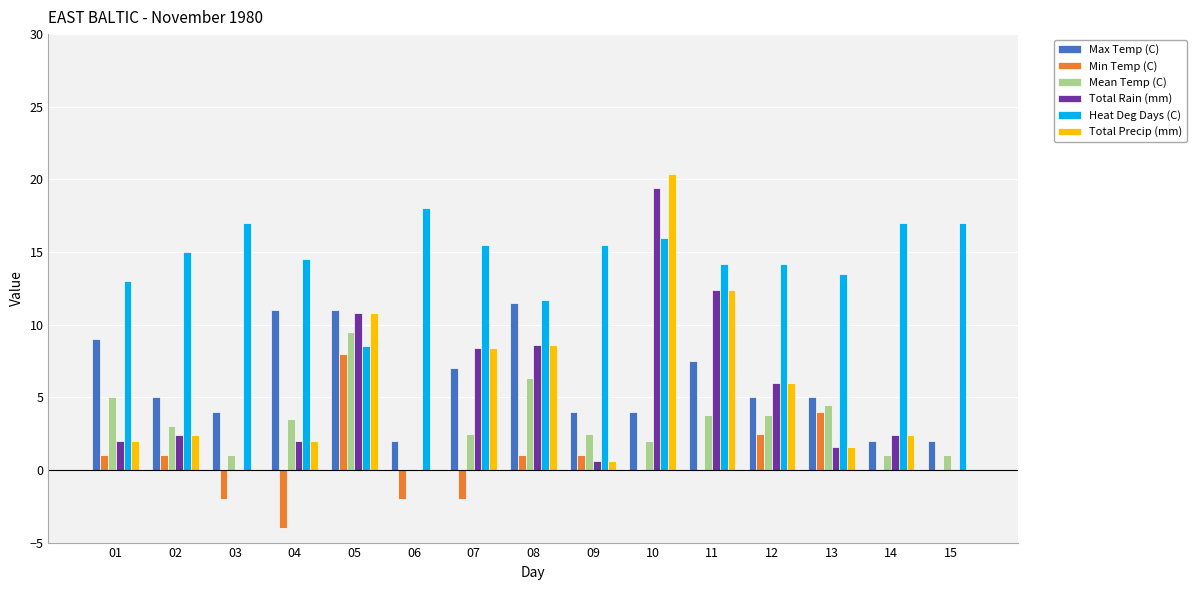

What is the approximate value of Min Temp (C) at 07?

-2.0